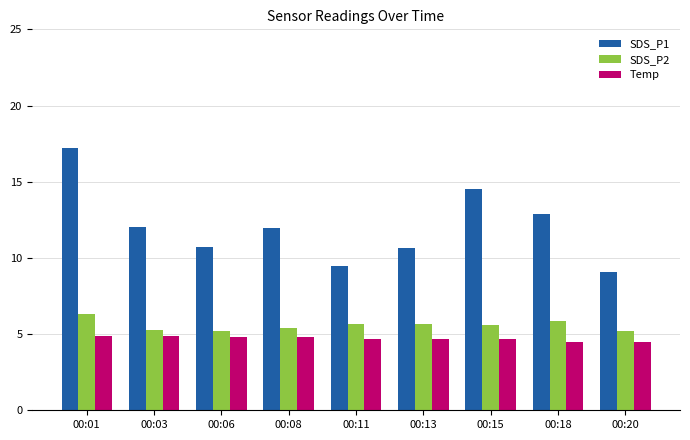

At how many categories does at least one series exceed 14?

2